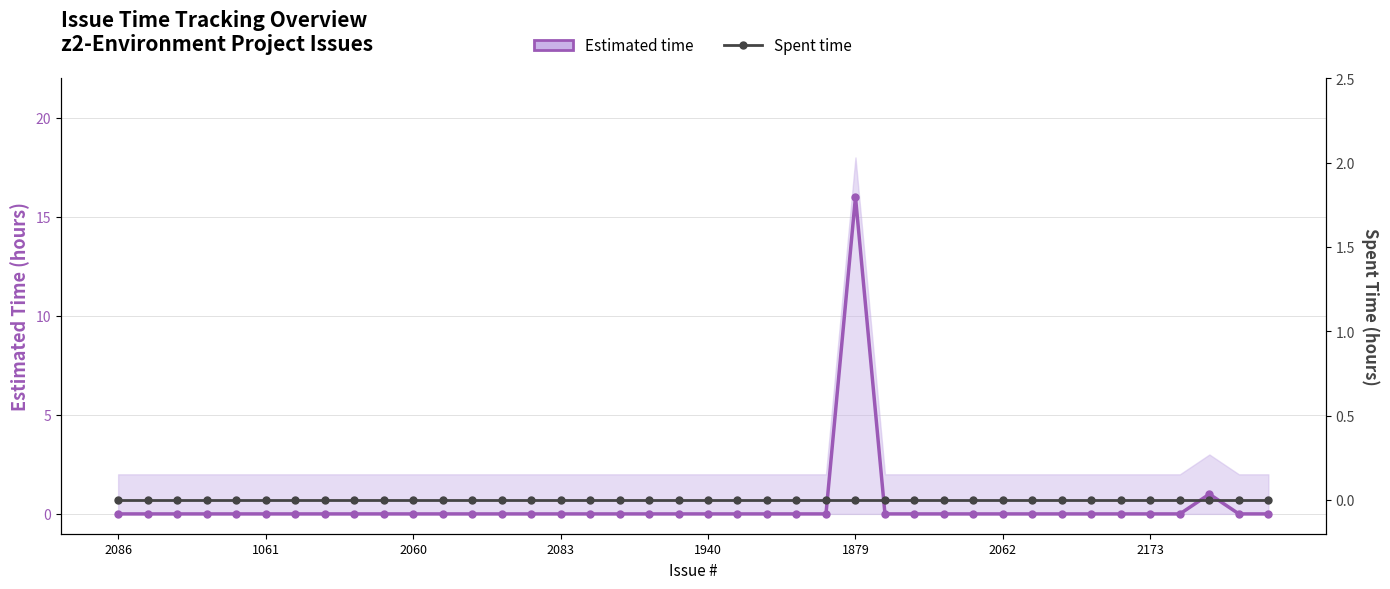

Between 8 and 18, which series saw the biggest shift?

Estimated time